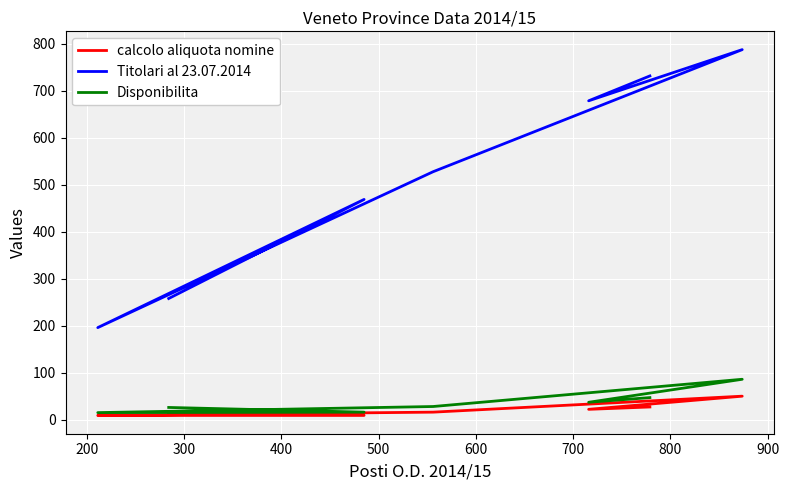

The value of calcolo aliquota nomine at 100 is 20. True or false?

False